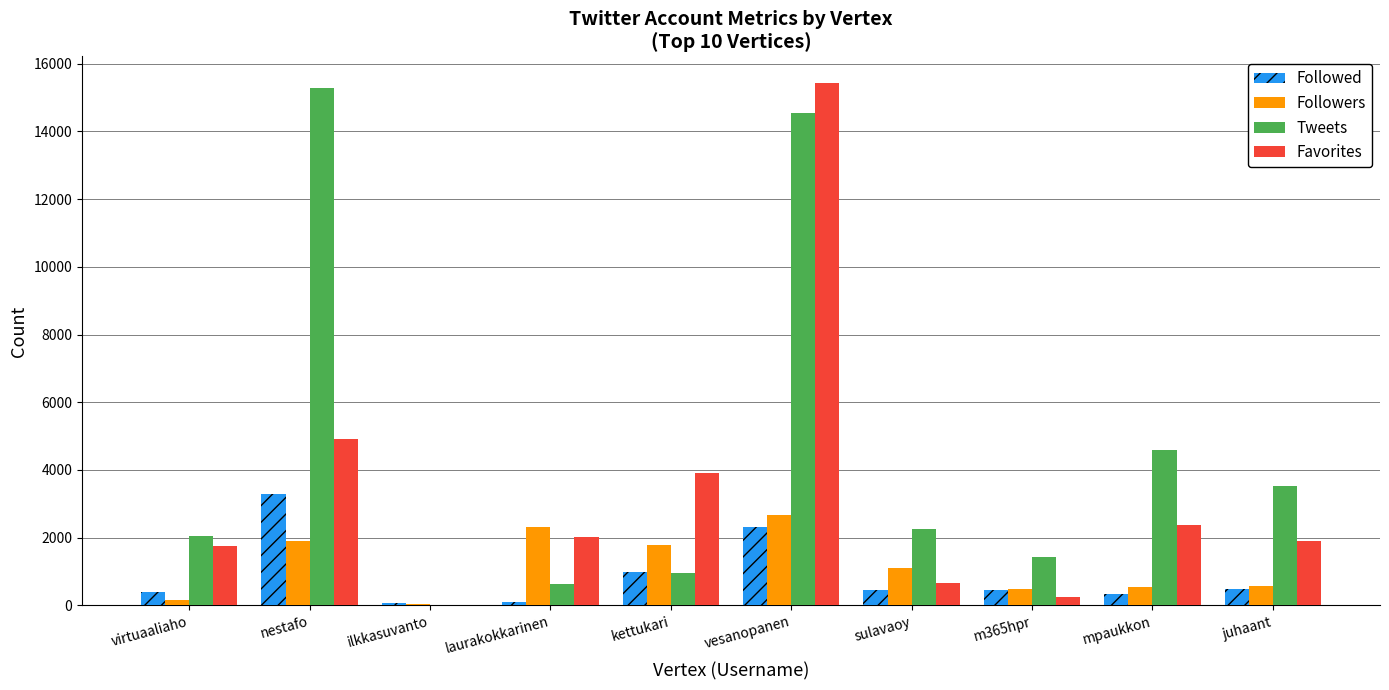

At which label does Followers reach its peak?

vesanopanen